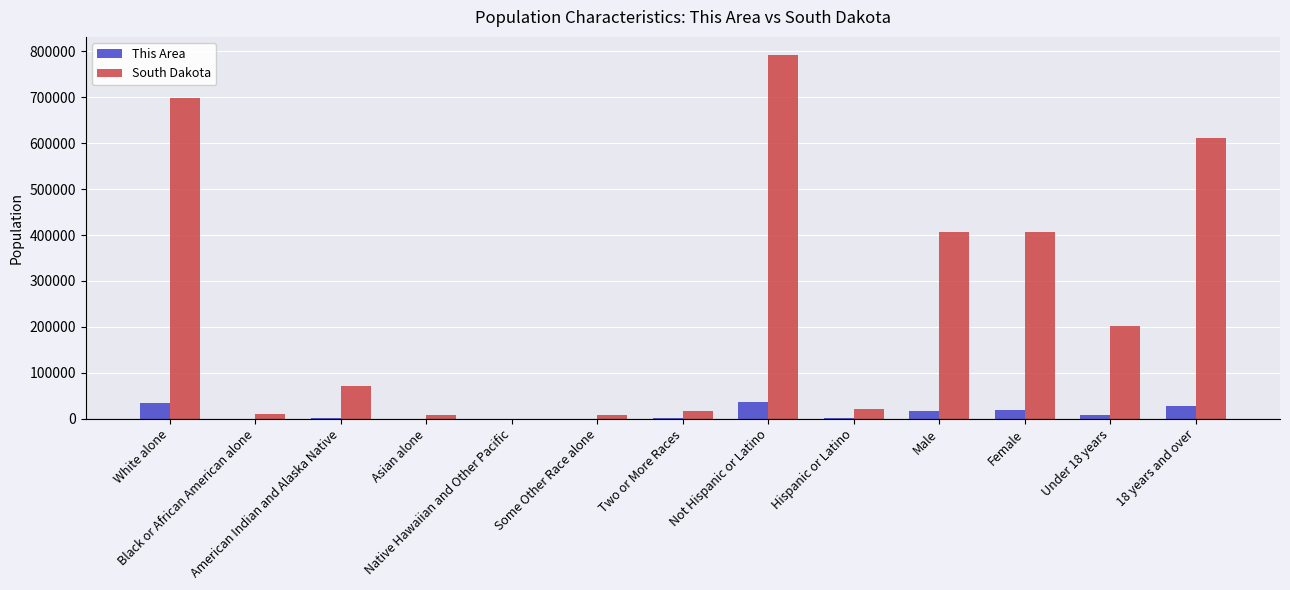

What is the sum of all South Dakota values?

3256720